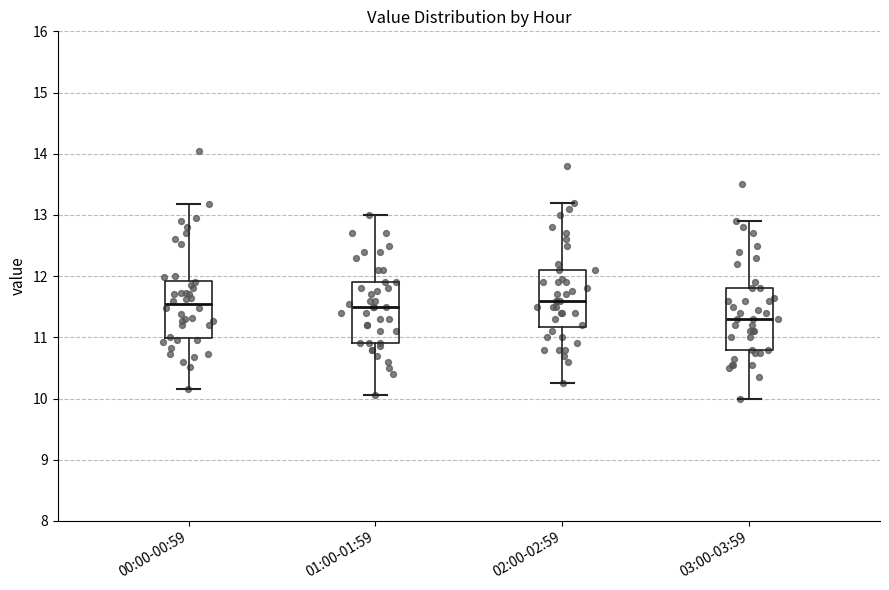

Which box has the lowest median line?

03:00-03:59